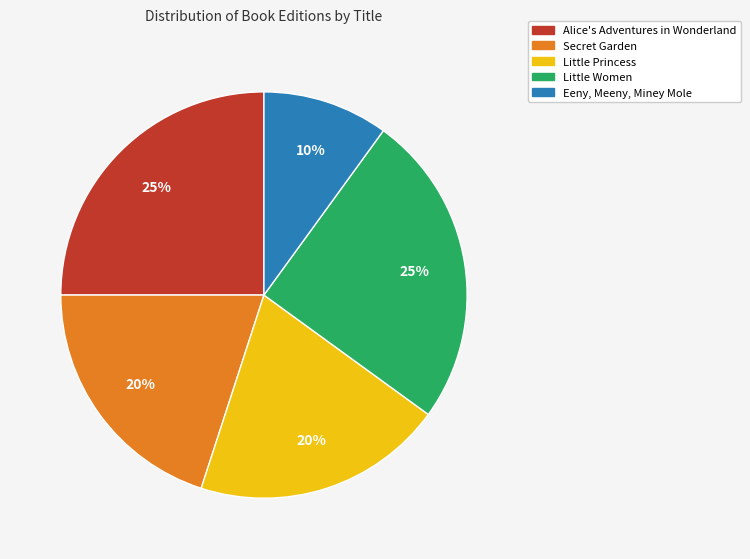

What percentage is the Little Princess slice, to the nearest percent?

20%